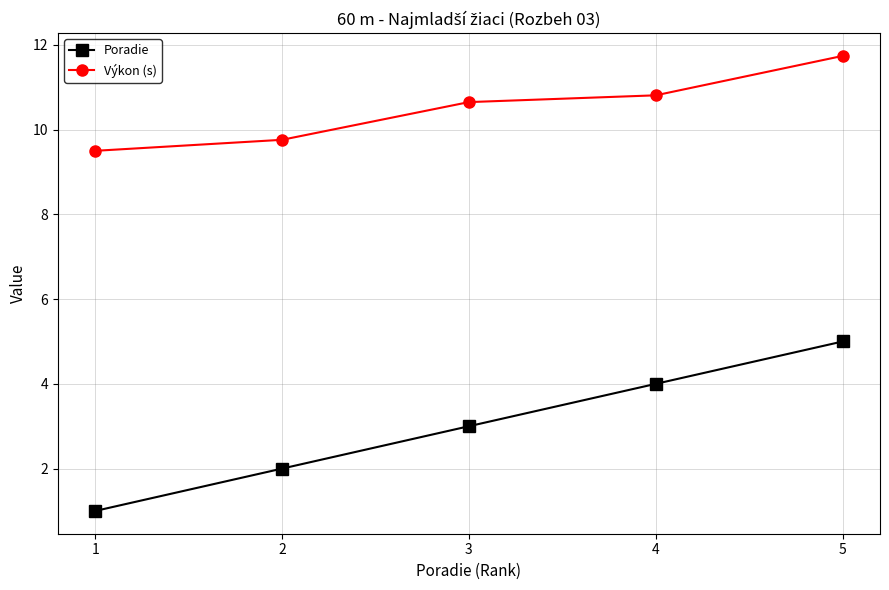

What is the difference between the maximum and minimum values in the Výkon (s) series?

2.2